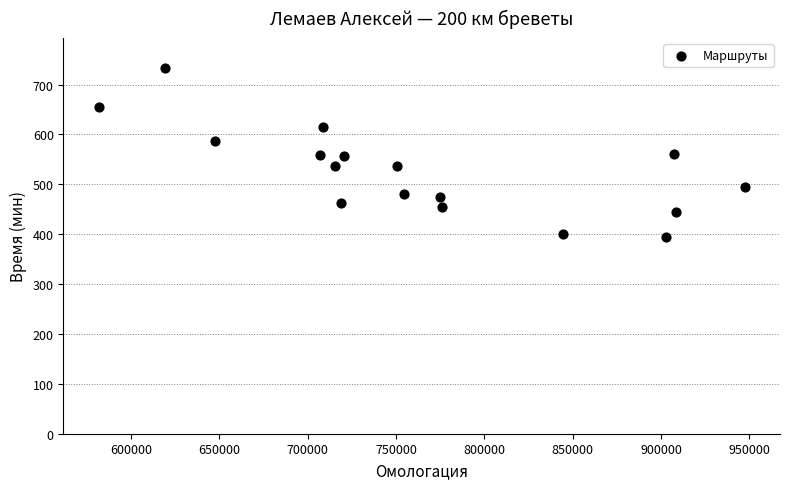

What is the range of X values (max minus min)?

365691